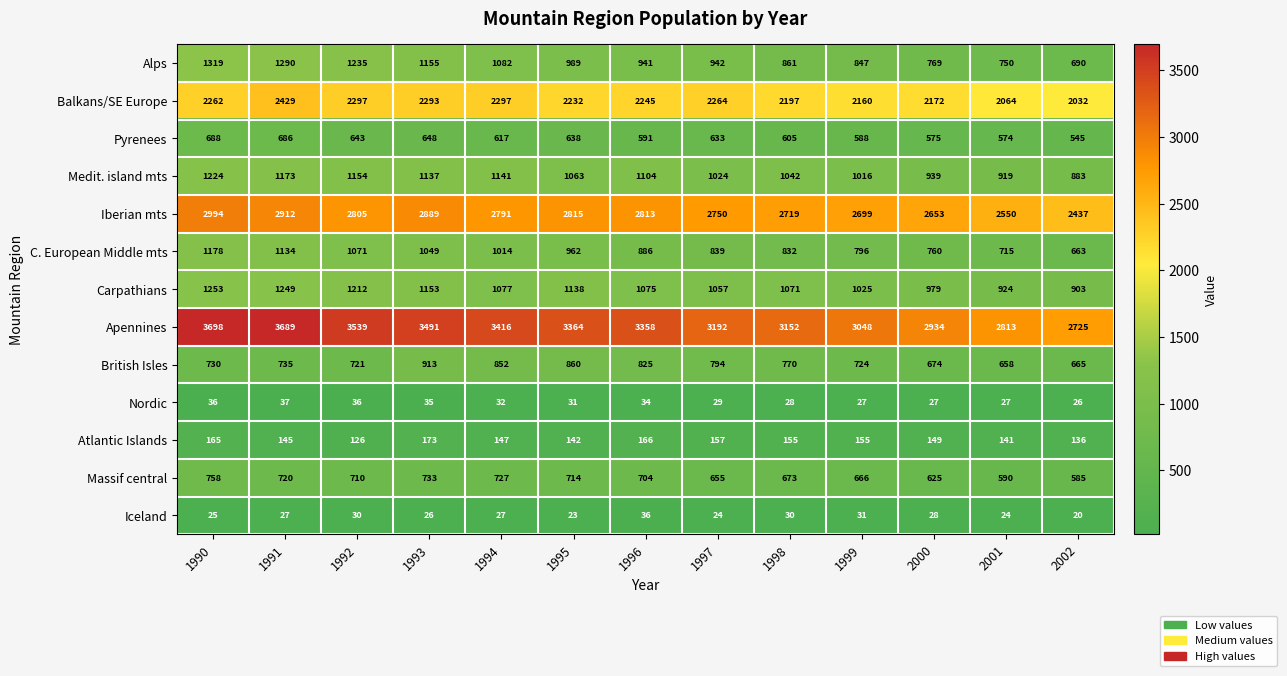

How many data points does each series have?

13